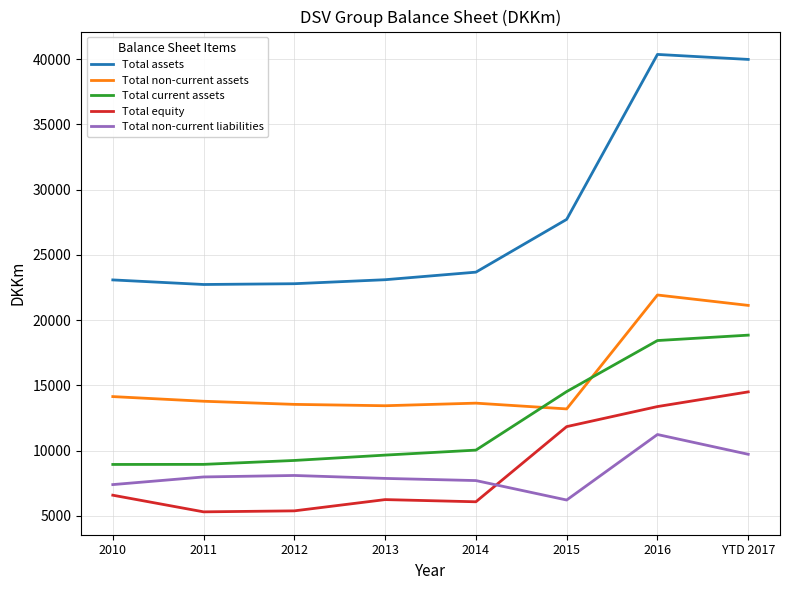

Is the value of Total equity at 2013 greater than the value of Total assets at 2014?

No